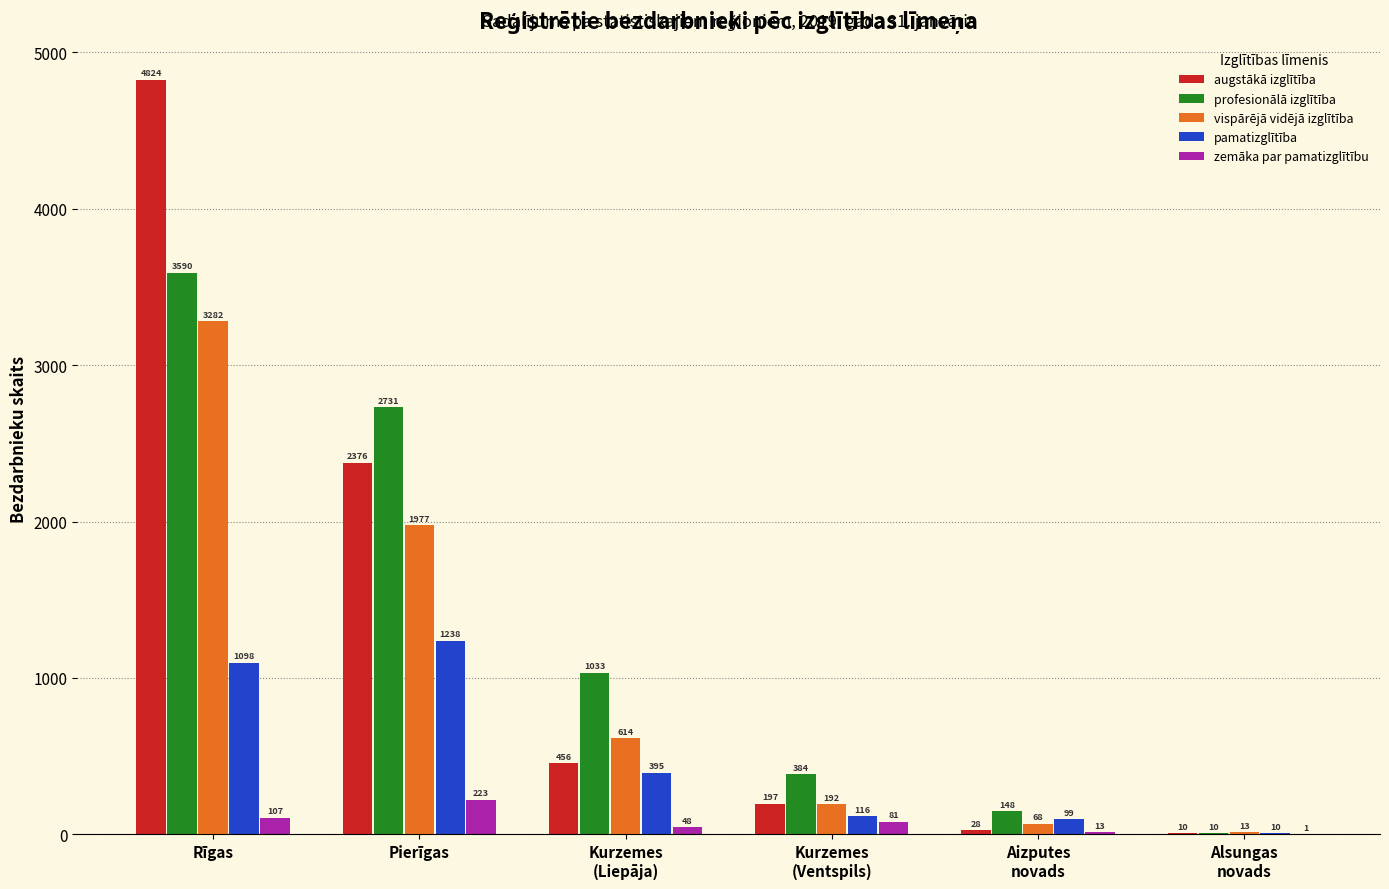

True or false: vispārējā vidējā izglītība has a value of 897 at Rīgas.

False